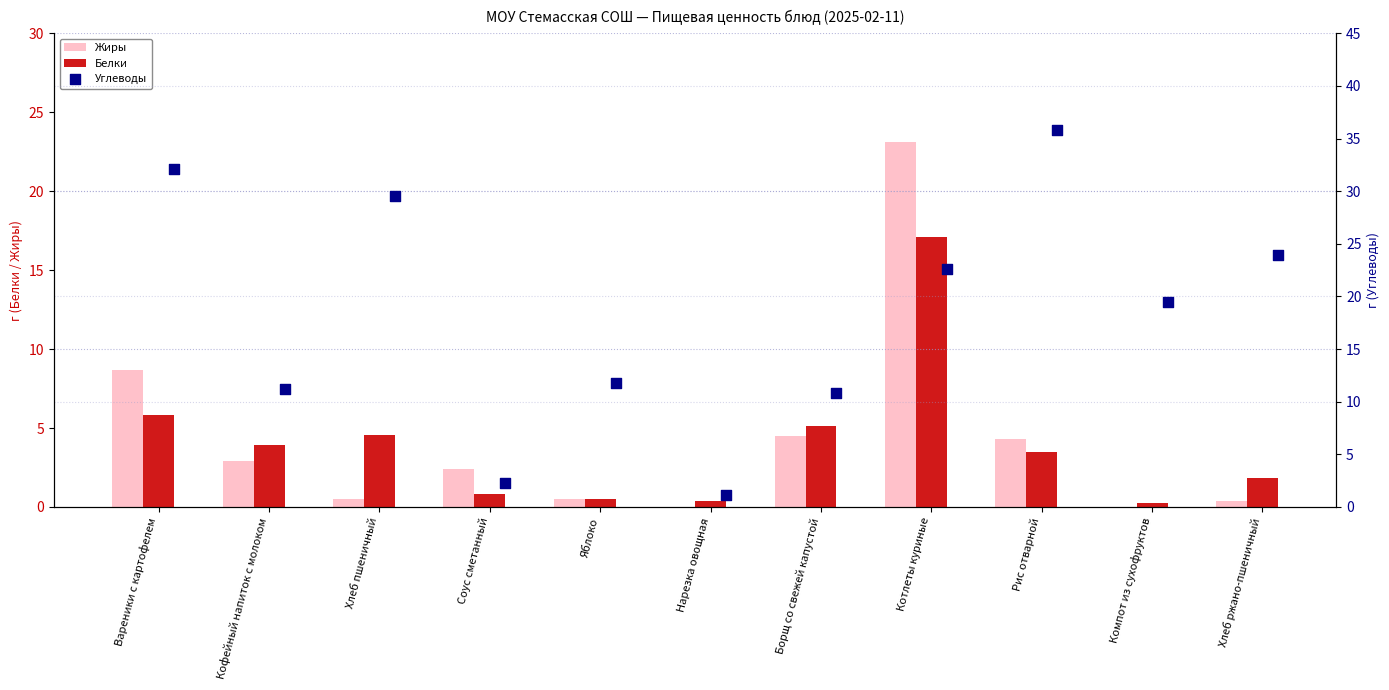

Which series has the largest Y range (max minus min)?

Углеводы